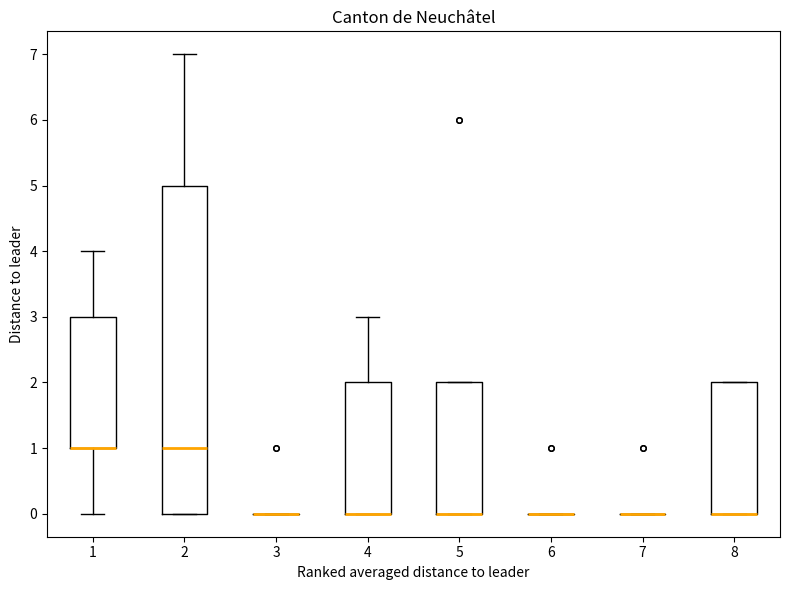

Comparing the boxes themselves (not the whiskers), which one is the tallest?

2